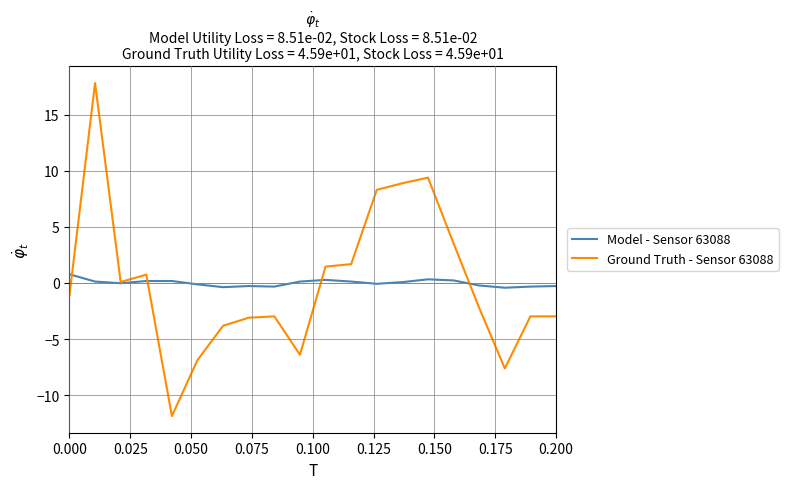

Which series has the widest spread of values?

Ground Truth - Sensor 63088